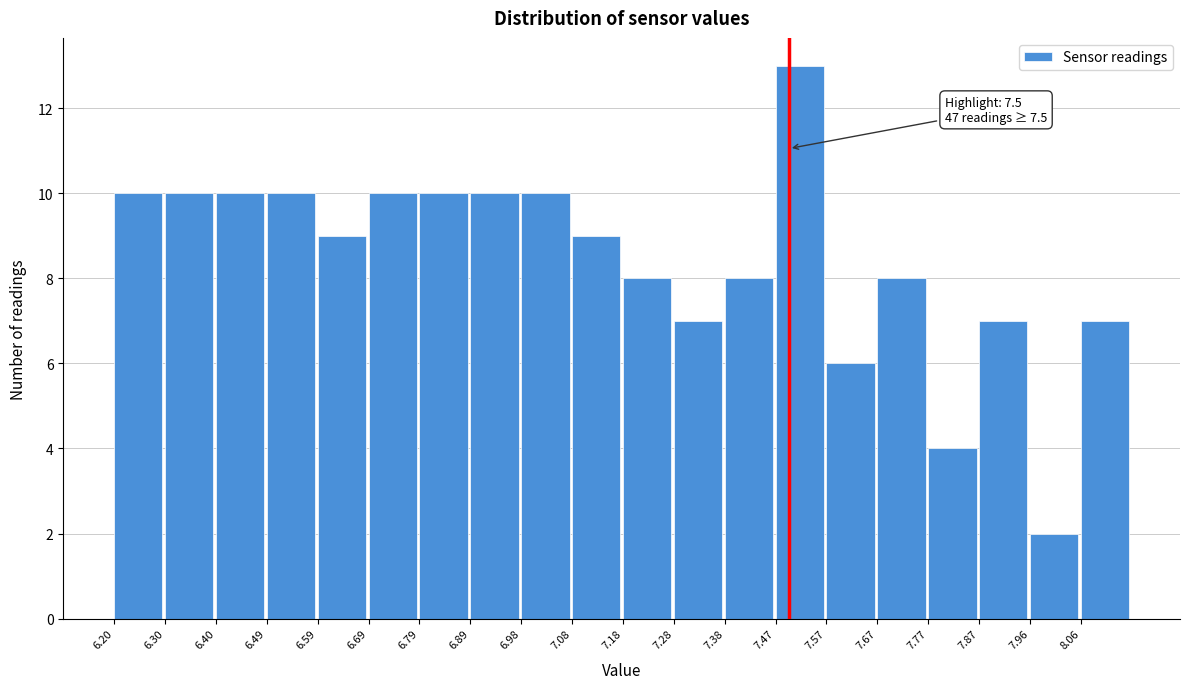

Which range on the x-axis has the tallest bar?

7.474 to 7.572